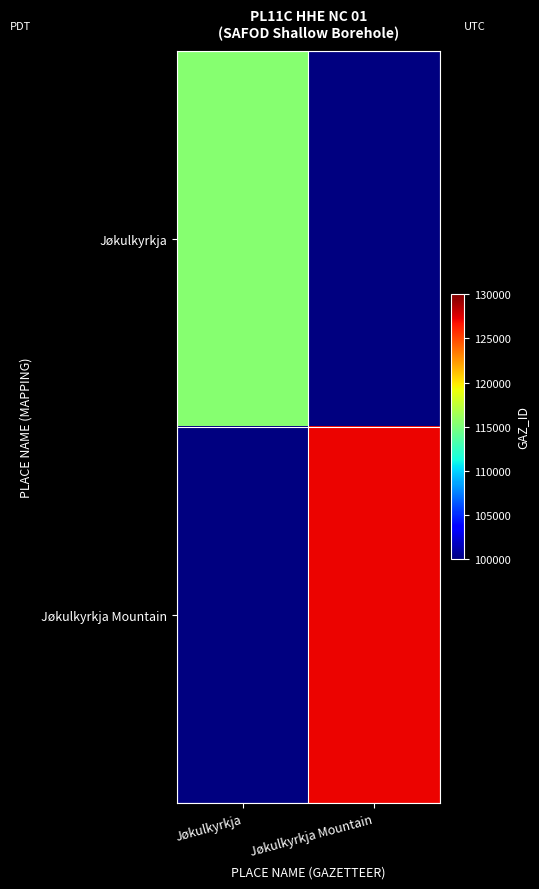

How many values in Jøkulkyrkja are above zero?

1